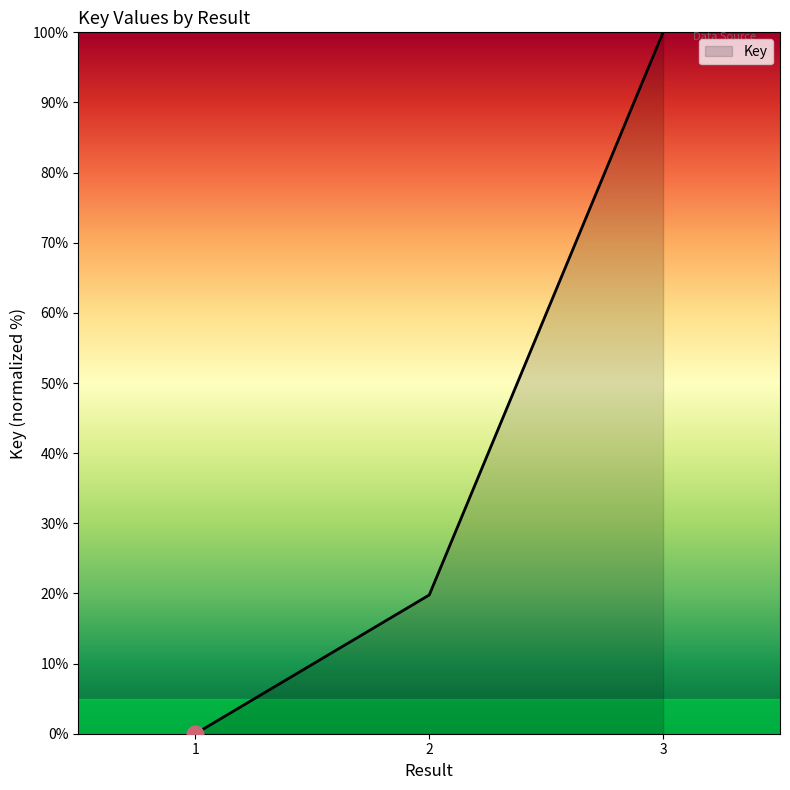

Reading right to left, extract all data points from this chart.

3=100.0	2=19.8	1=0.0